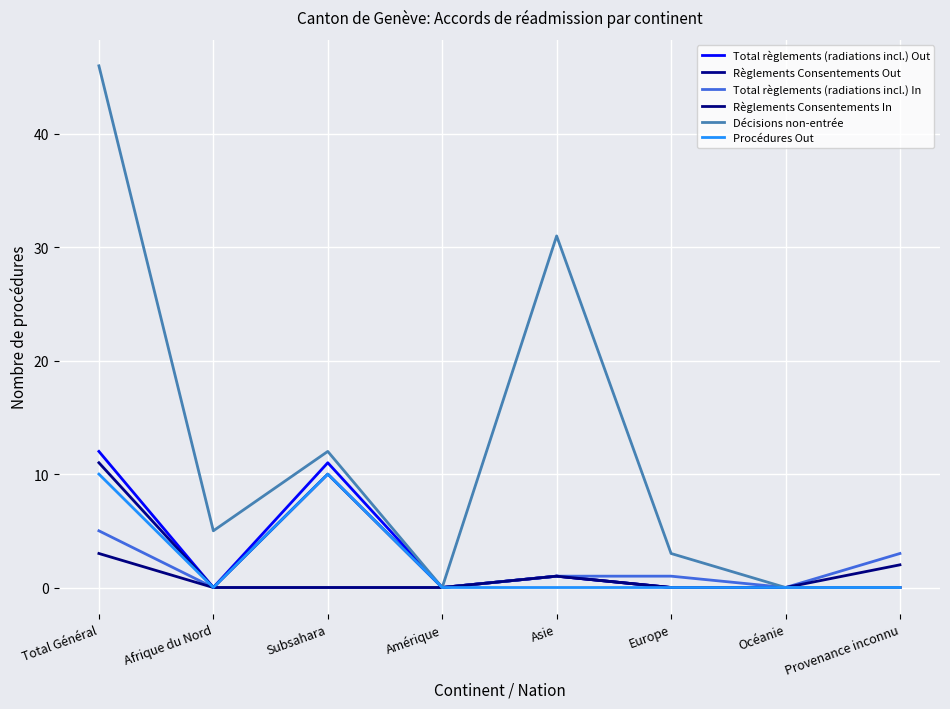

In Décisions non-entrée, how many points are higher than both neighbors (excluding endpoints)?

2